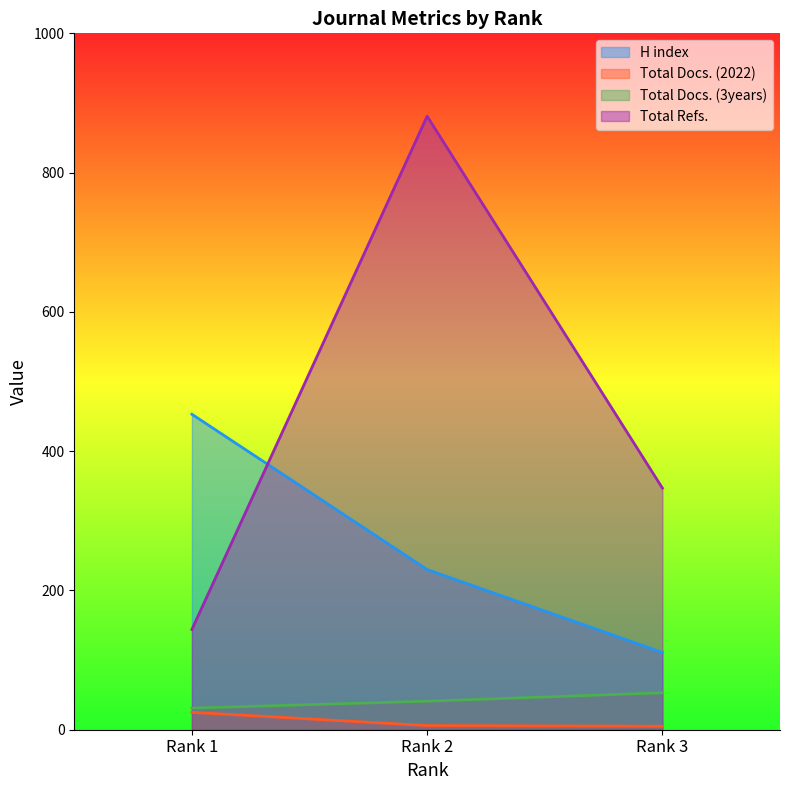

Which label corresponds to the largest value in the chart?

Rank 2